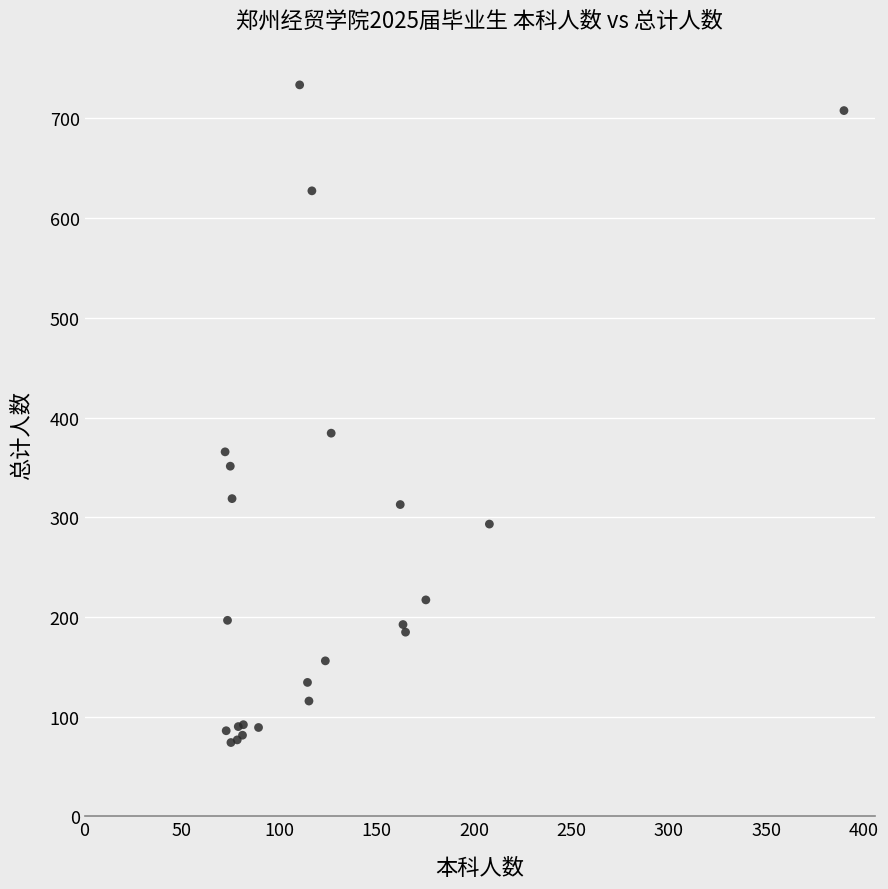

What Y value in the scatter plot is closest to 403?

384.4